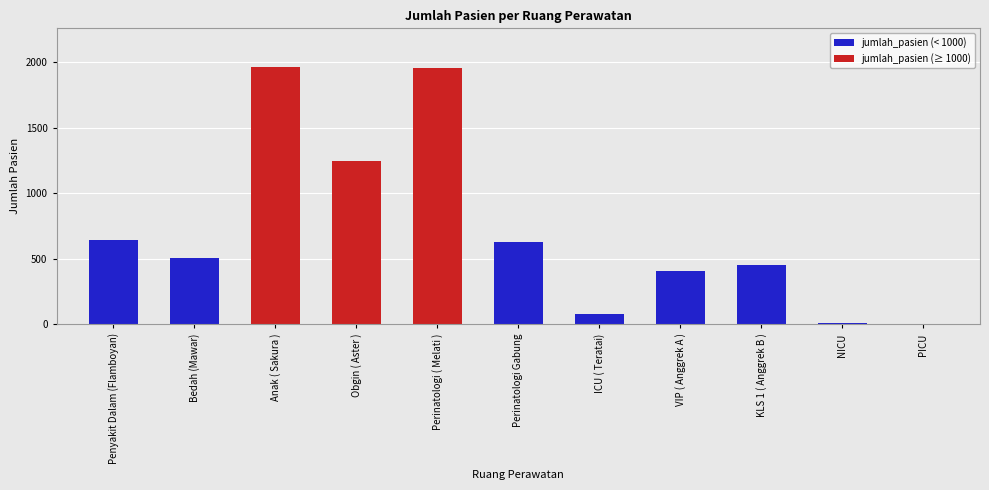

What is the difference between the maximum and second lowest values?

1956